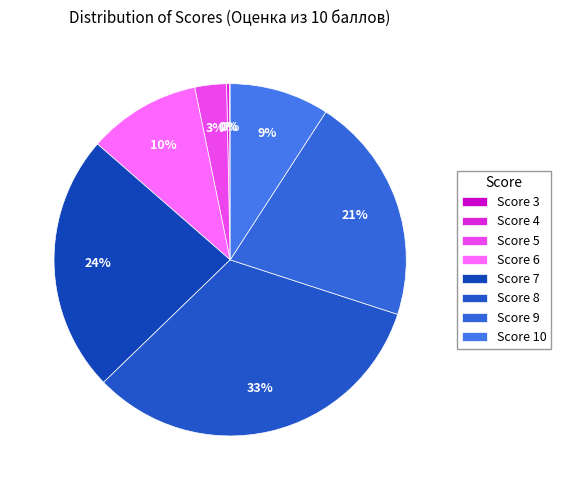

Count the number of slices in the pie.

8